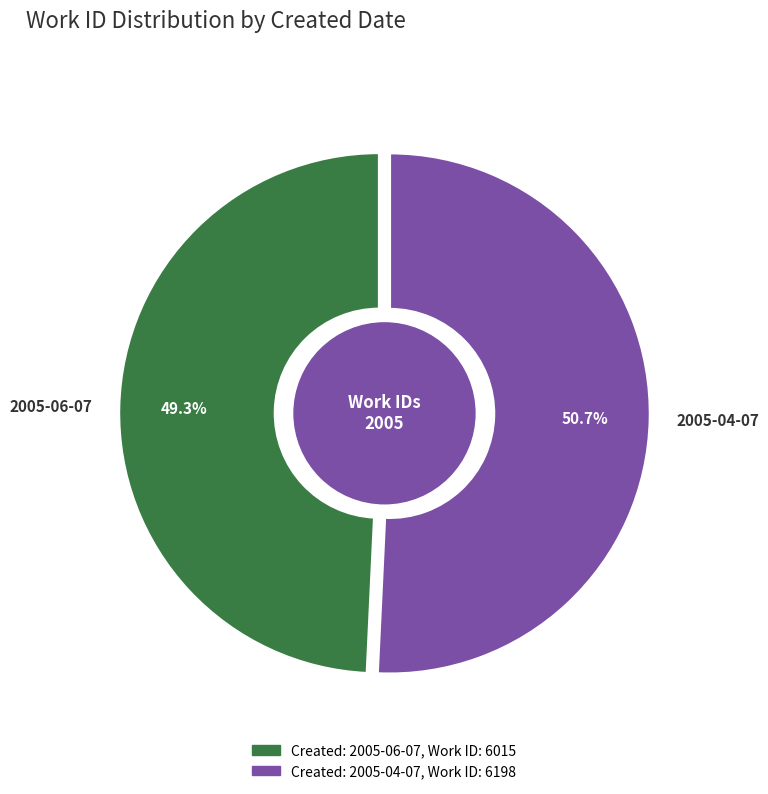

Between 2005-04-07 and 2005-06-07, which is larger?

2005-04-07